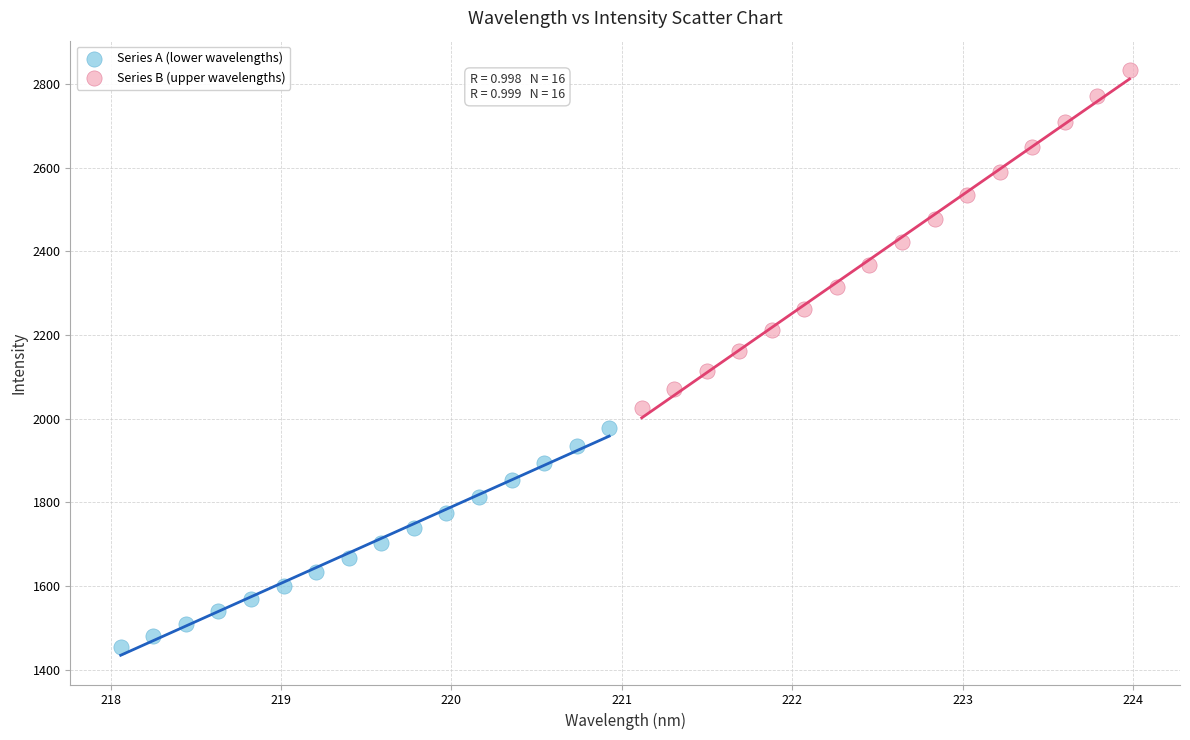

Which series reaches the minimum Y coordinate?

Series A (lower wavelengths)